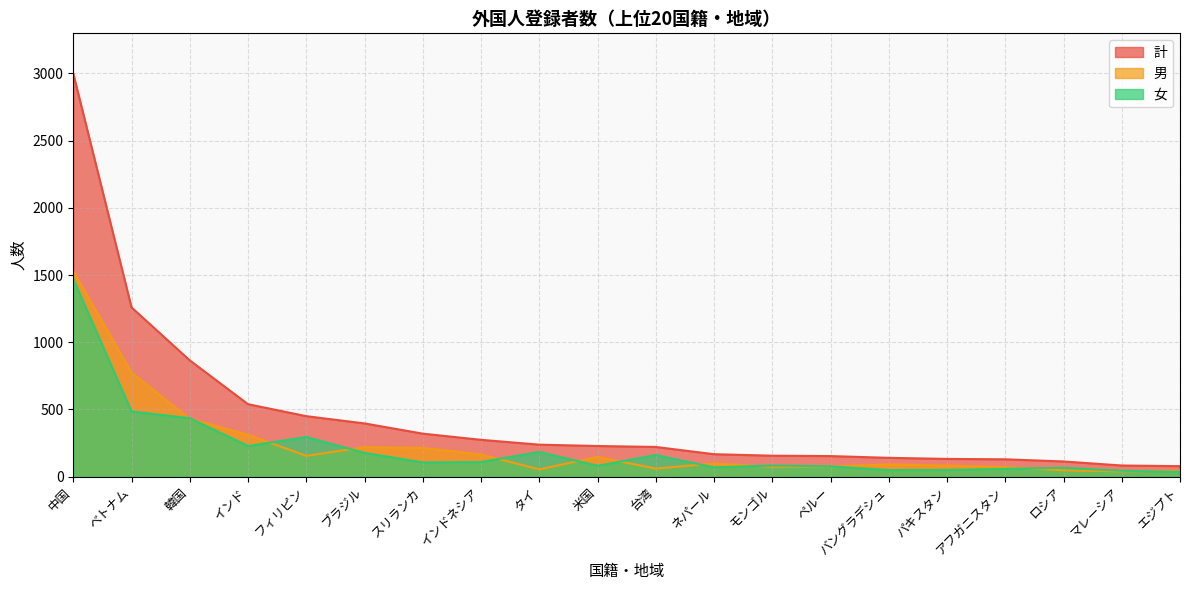

Which series has the widest spread of values?

計